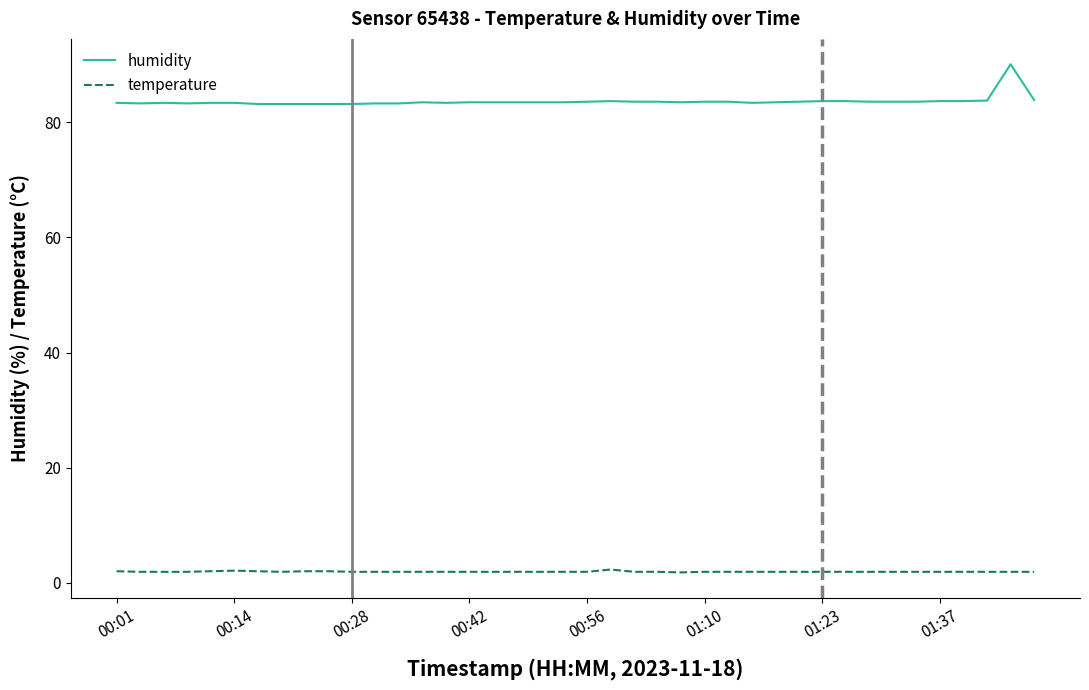

Which series has the largest total across all categories?

humidity